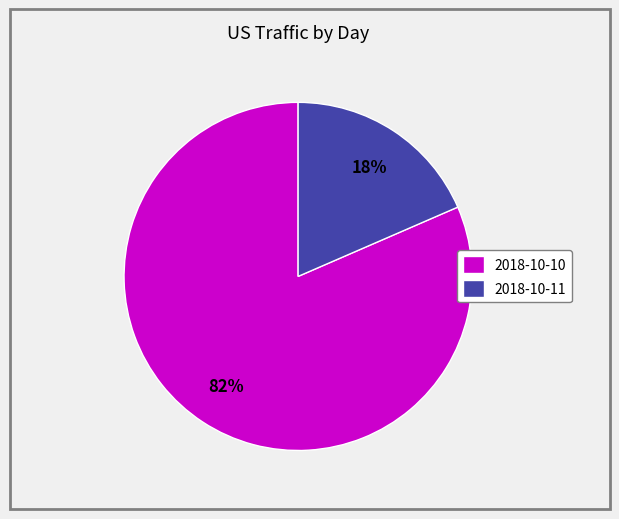

How many slices are in this pie chart?

2